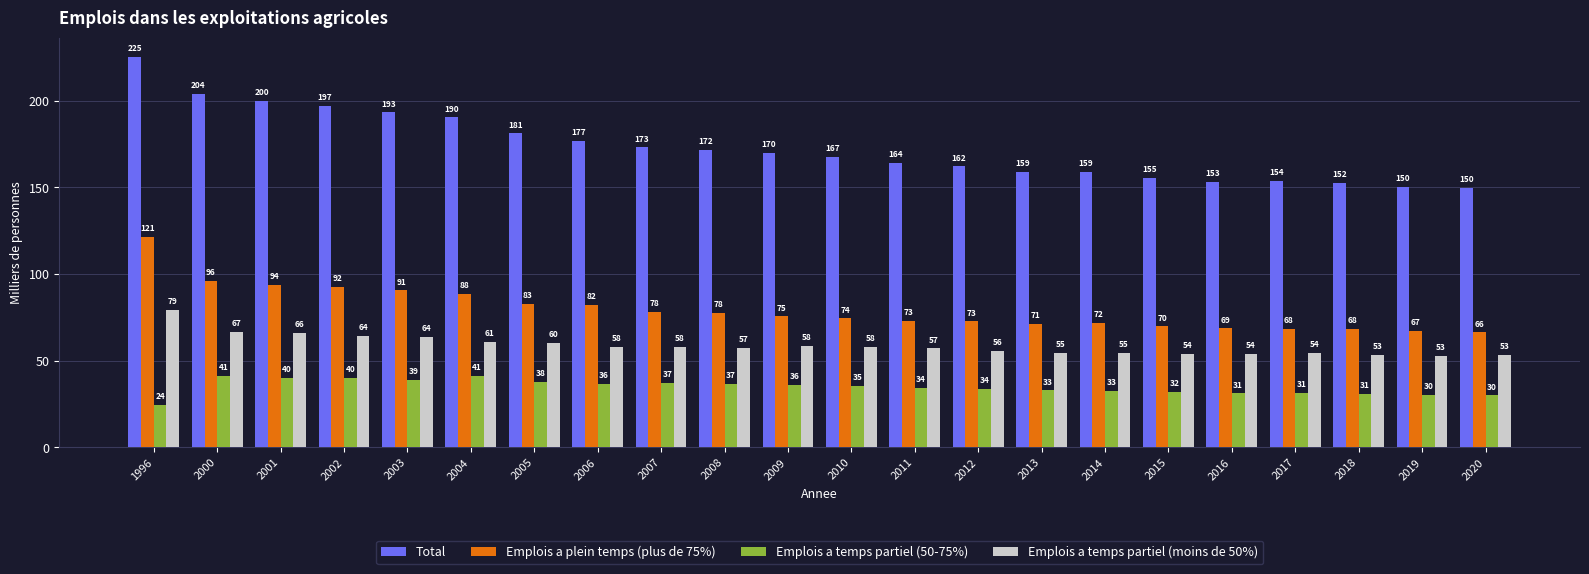

What is the difference between the Emplois a temps partiel (moins de 50%) values at 2003 and 2012?

8.1